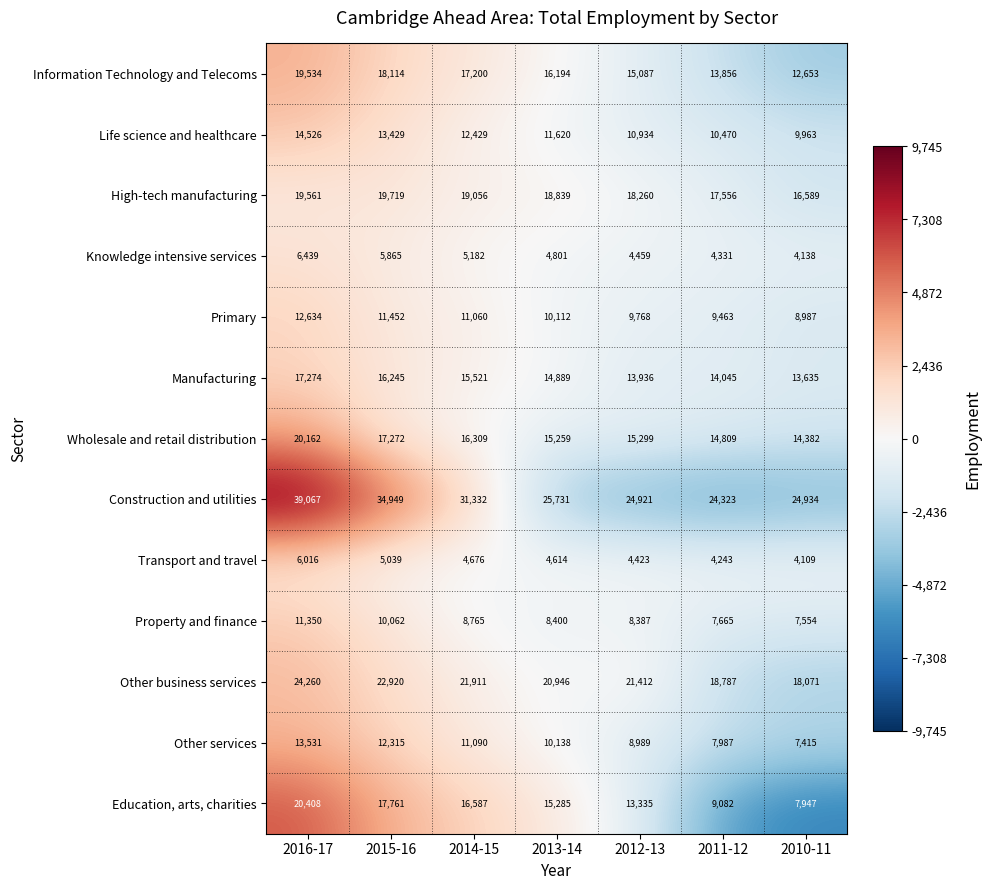

Count the number of data series in this chart.

13